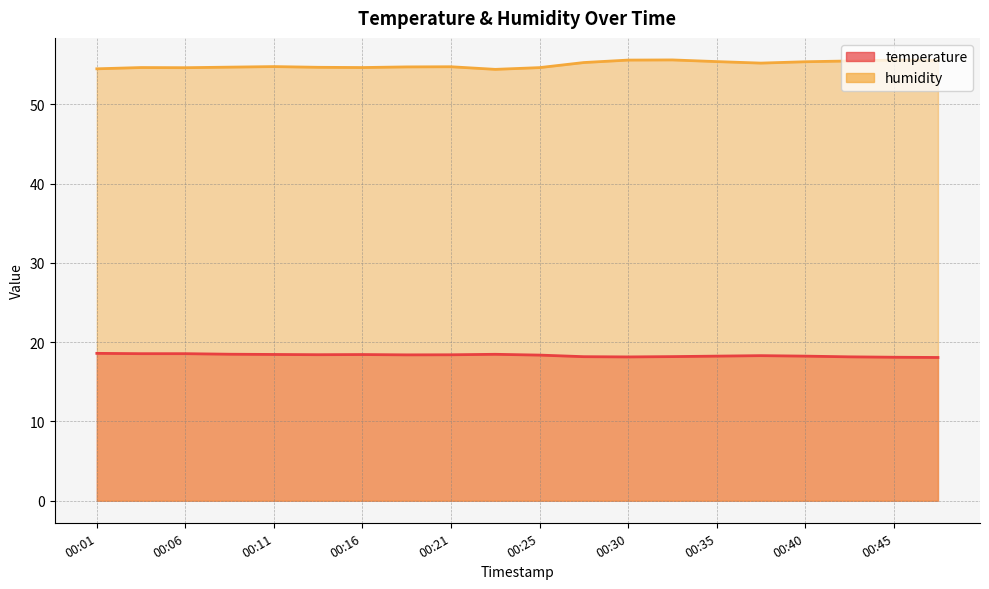

Rank the series by their average value, from highest to lowest.

humidity, temperature